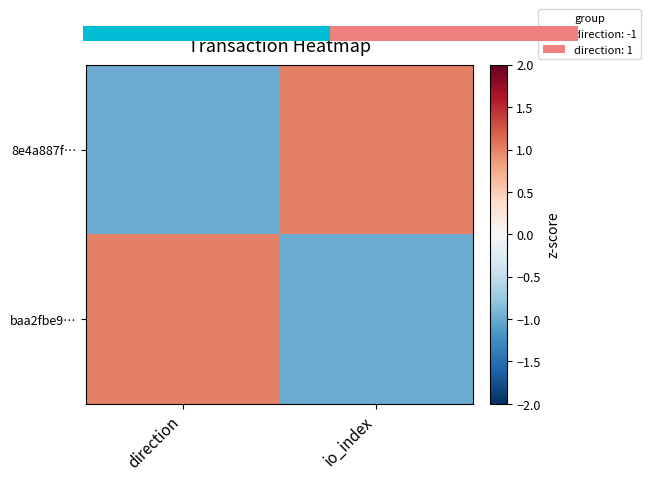

Reading left to right, what are all the values shown in this chart?

8e4a887f…: direction=-1	io_index=1
baa2fbe9…: direction=1	io_index=-1